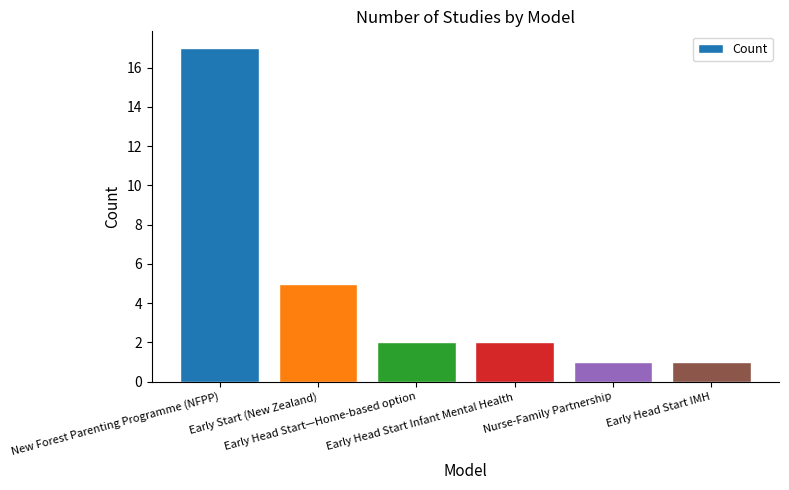

At which label does the data first exceed 2?

New Forest Parenting Programme (NFPP)